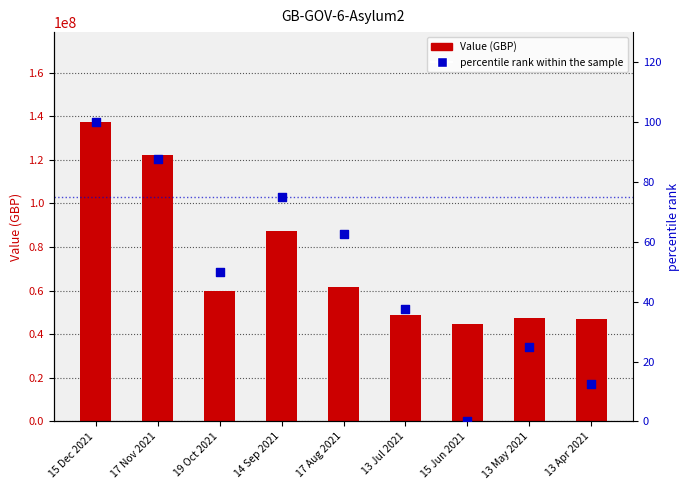

At which category is the sum across all series the highest?

15 Dec 2021